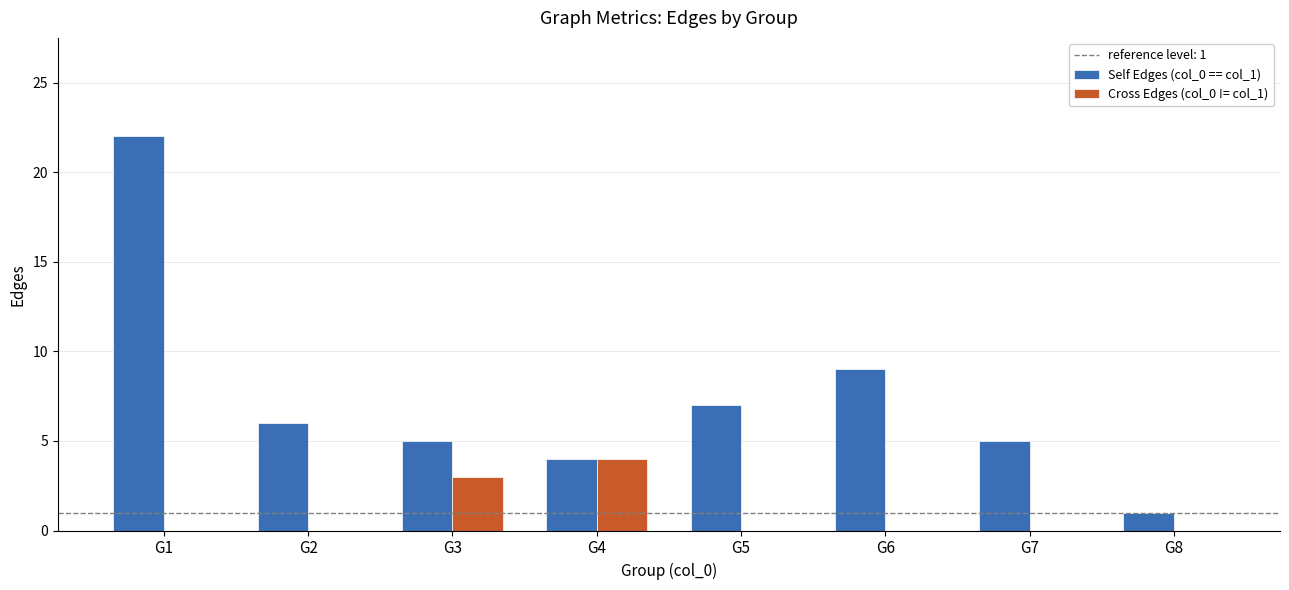

Is it true that Self Edges (col_0 == col_1) equals 7 at G5?

True